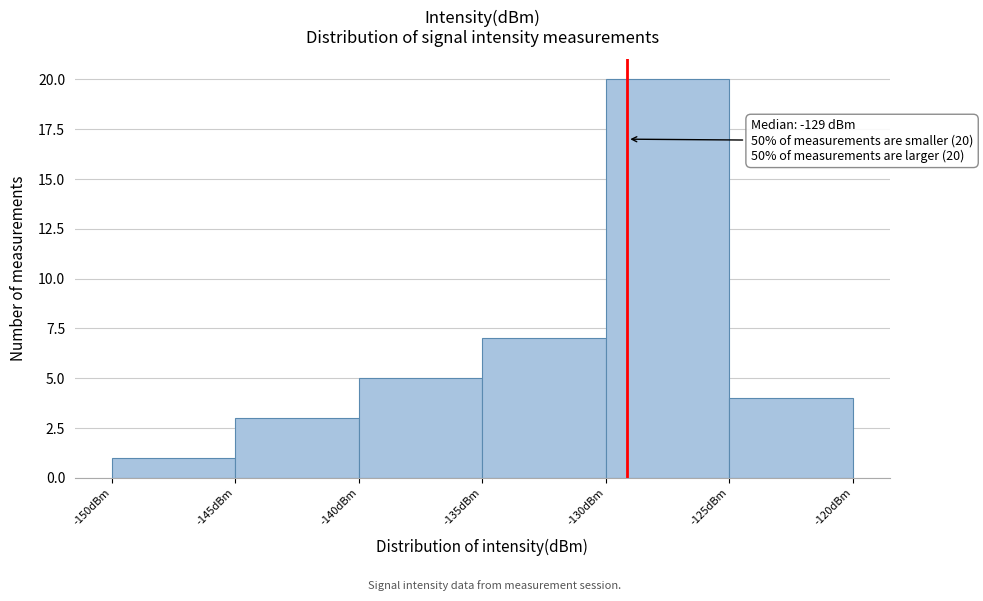

Over which range of the x-axis is the bar tallest?

-130 to -125